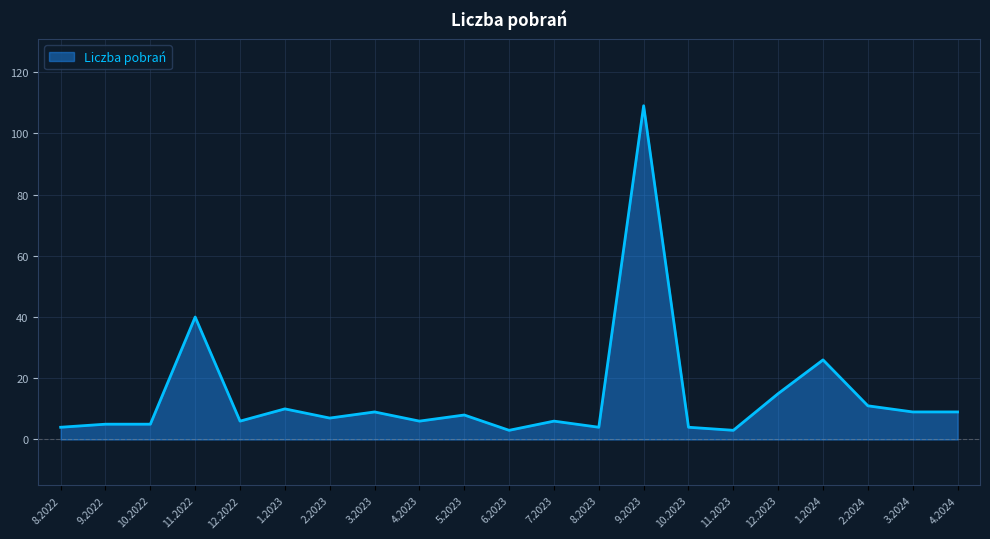

The value at 1.2023 is 10. True or false?

True